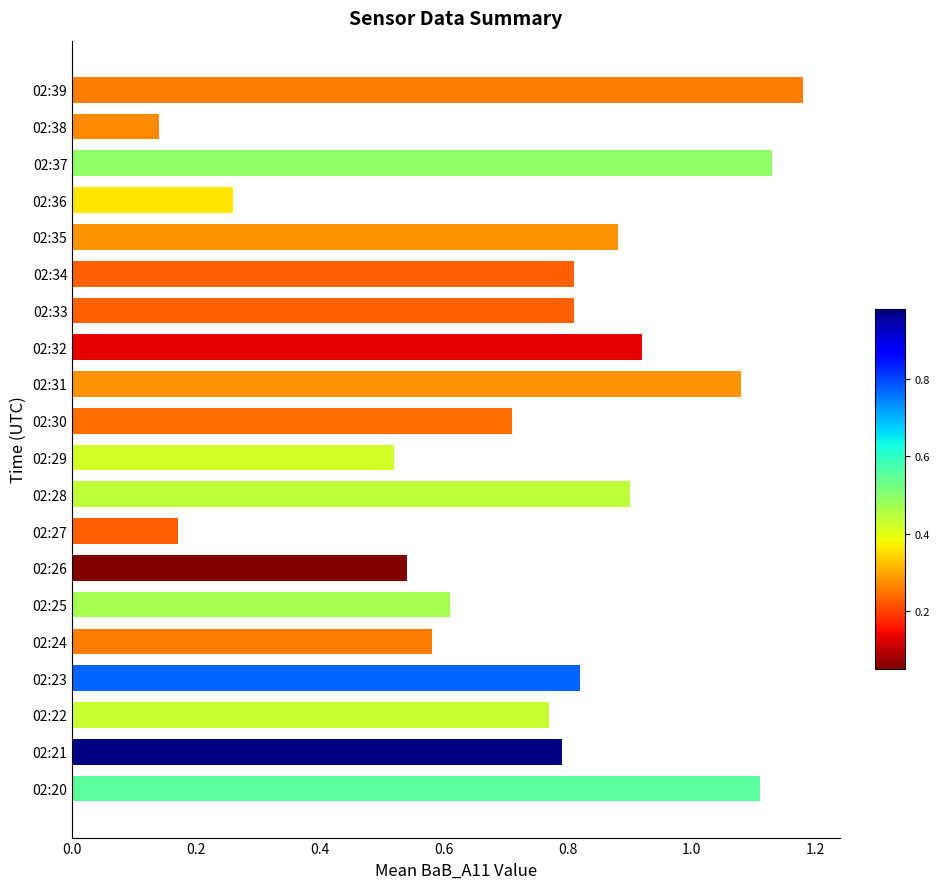

What is the difference between the maximum and minimum values?

1.0